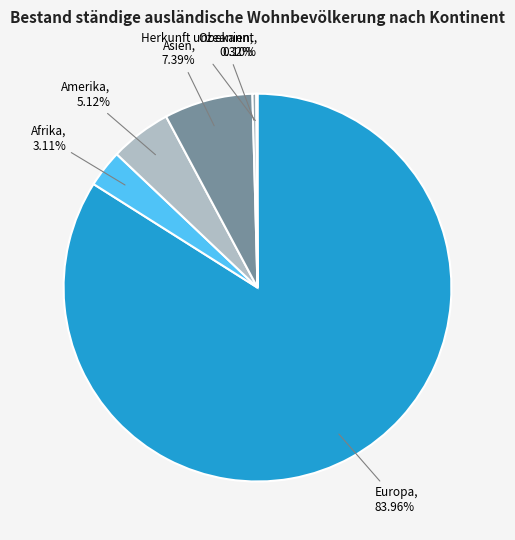

What is the largest slice in the pie chart?

Europa